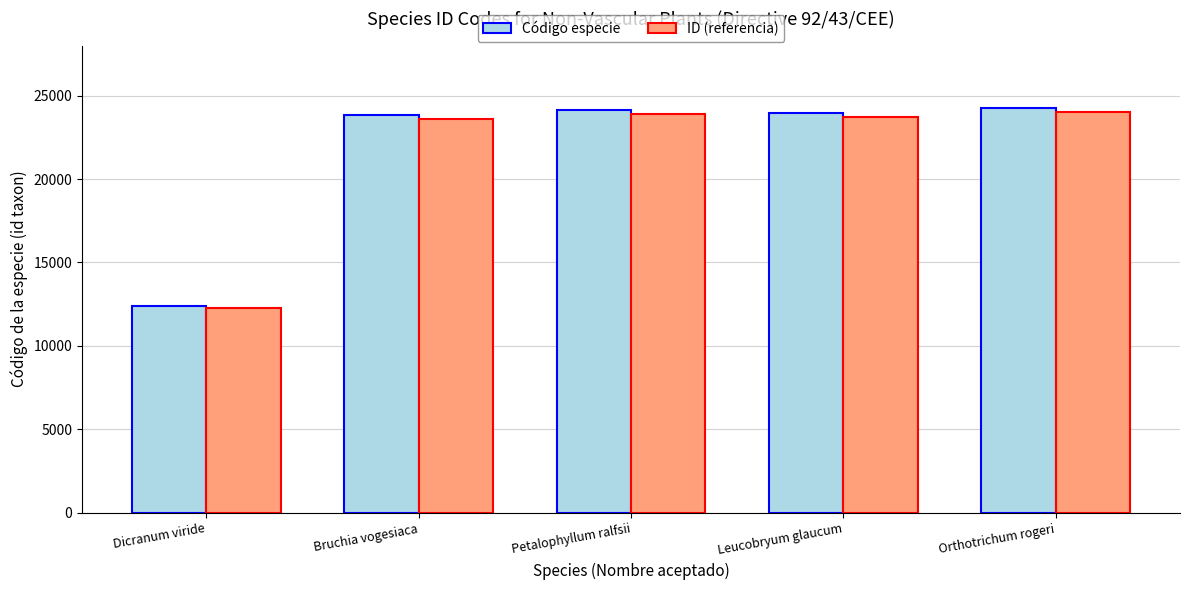

Is the value of Código especie at Leucobryum glaucum greater than the value of ID (referencia) at Leucobryum glaucum?

Yes